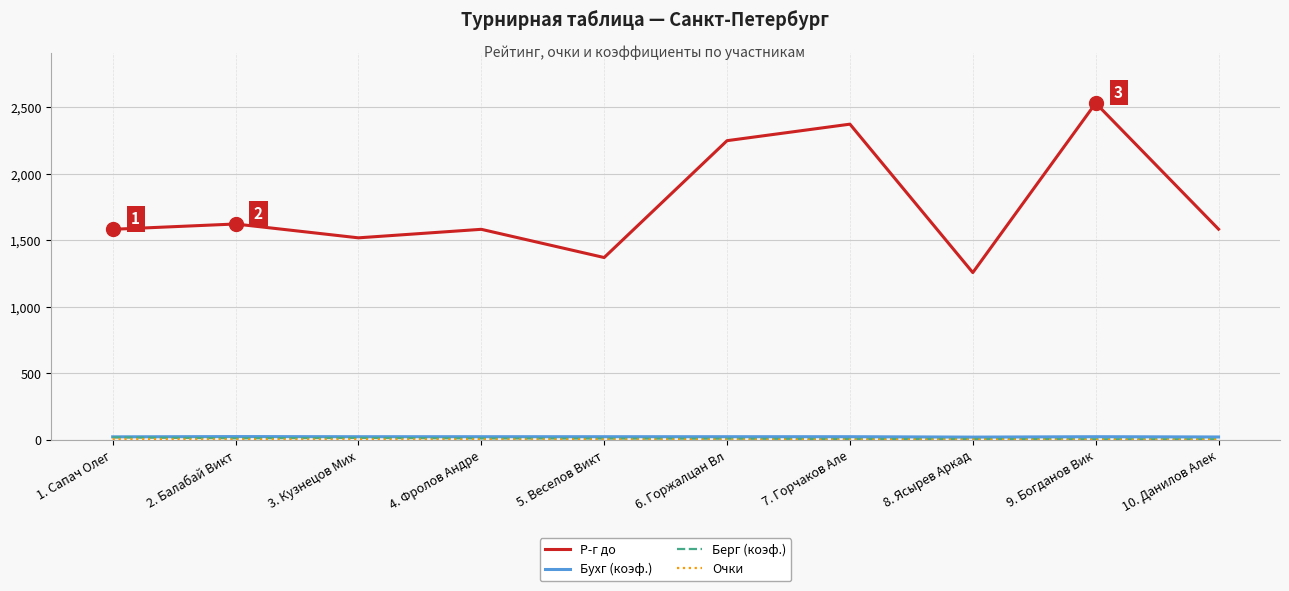

What is the spread (max minus min) of values at 9. Богданов Вик?

2529